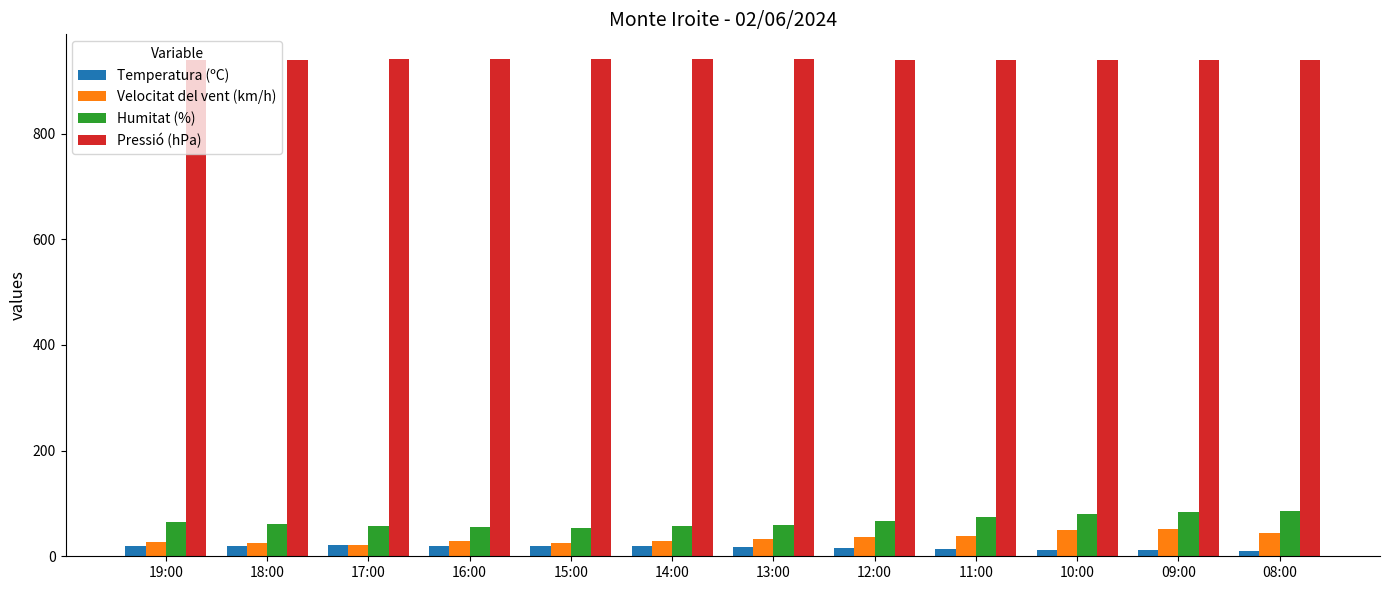

What are all the series names shown in the legend?

Temperatura (ºC), Velocitat del vent (km/h), Humitat (%), Pressió (hPa)